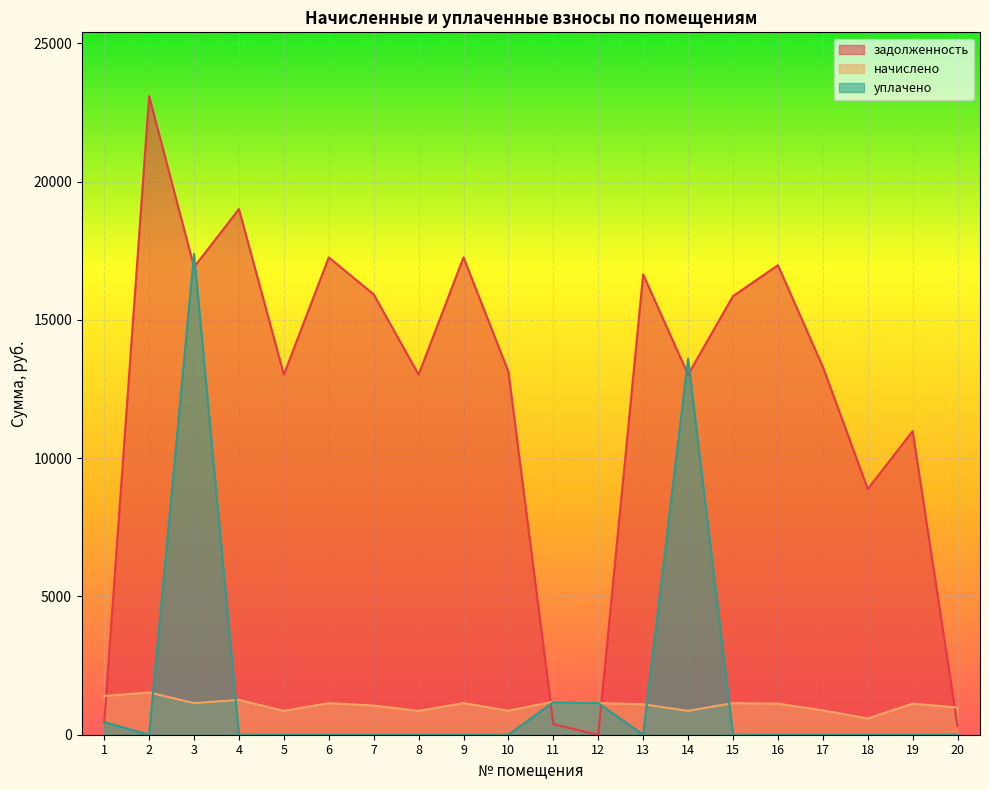

Which series has the largest range (max minus min)?

задолженность